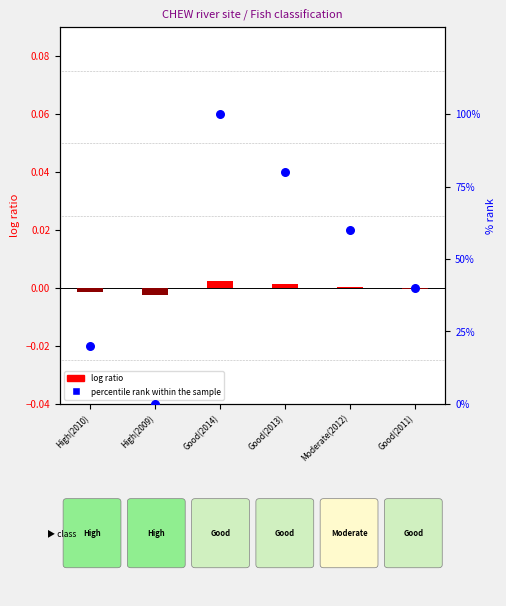

Is the value of log ratio at High(2009) greater than the value of percentile rank within the sample at Good(2013)?

No